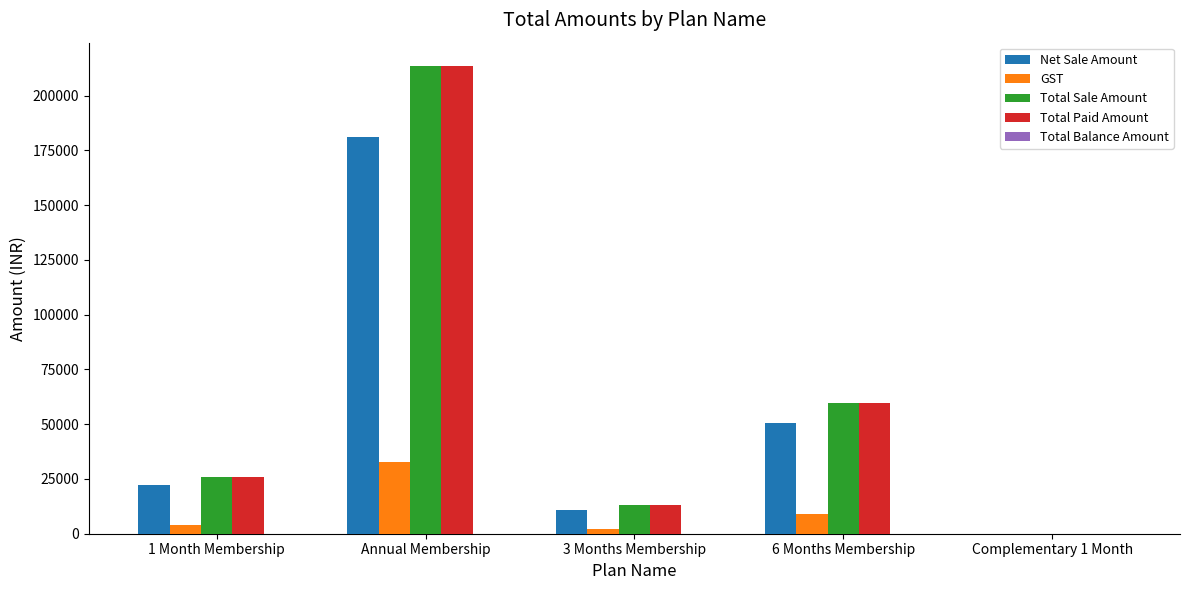

At which label is Net Sale Amount closest to 90473?

6 Months Membership